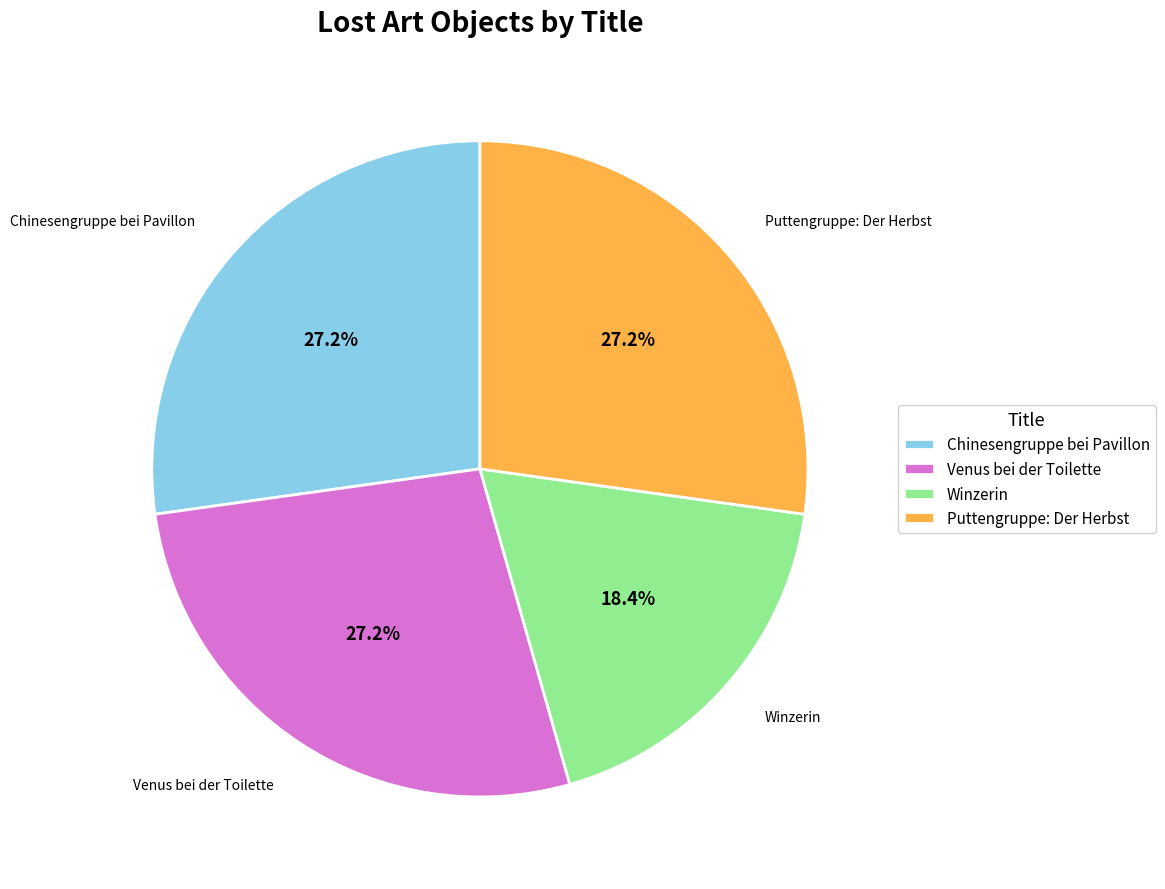

What percentage do Venus bei der Toilette and Puttengruppe: Der Herbst together represent?

54.4%